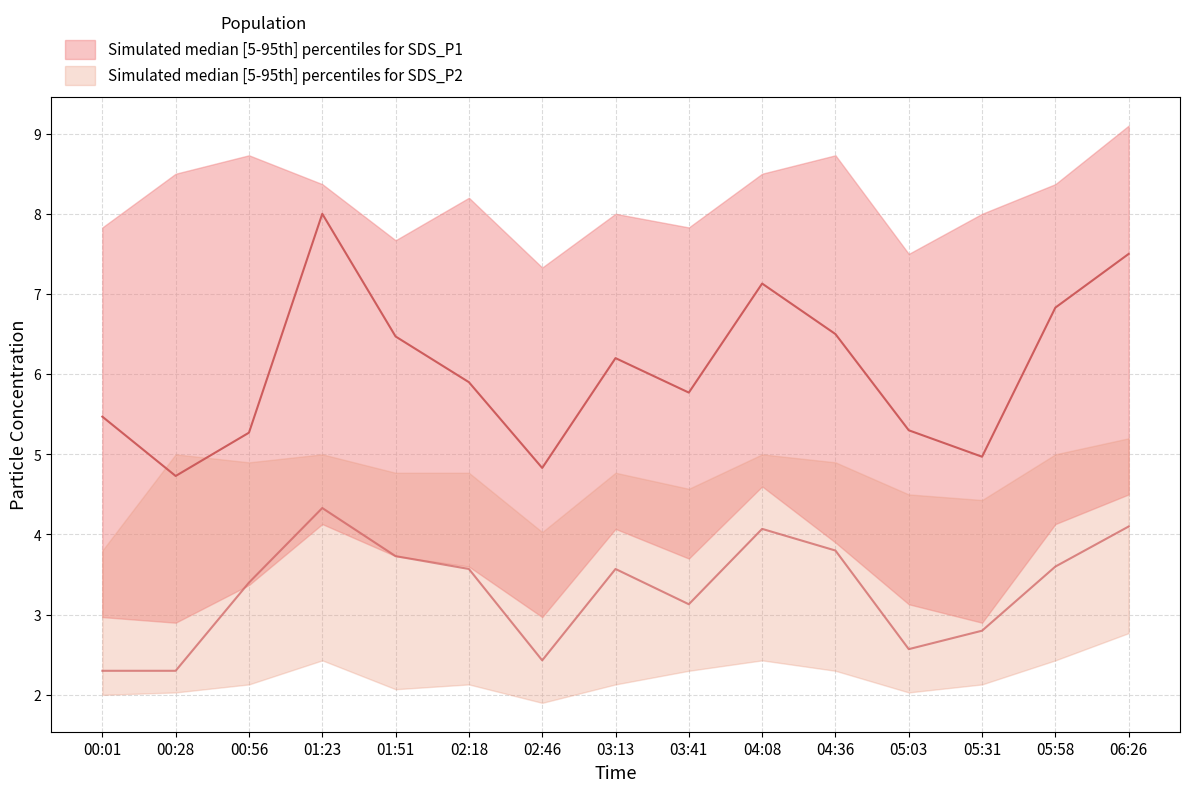

How many categories are shown in the chart?

15